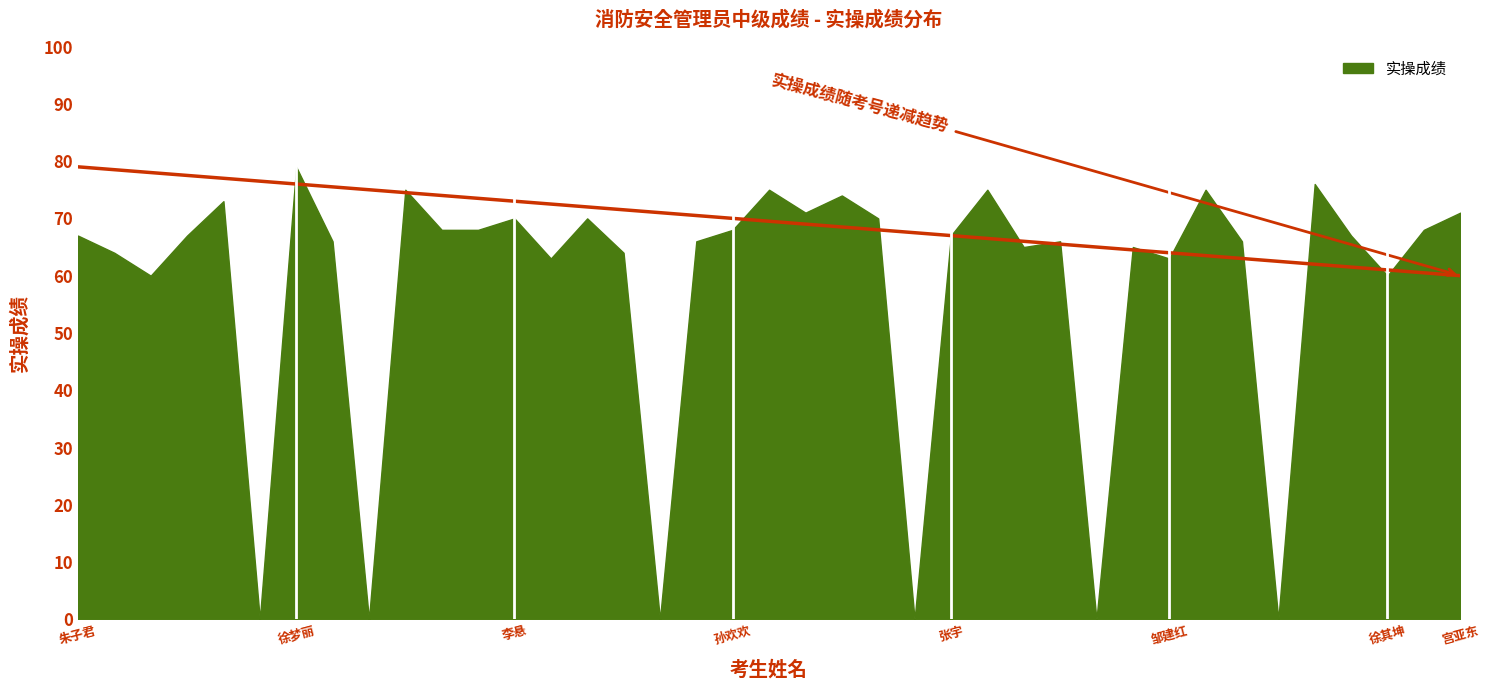

True or false: the data has more than 1 interior local peaks.

False